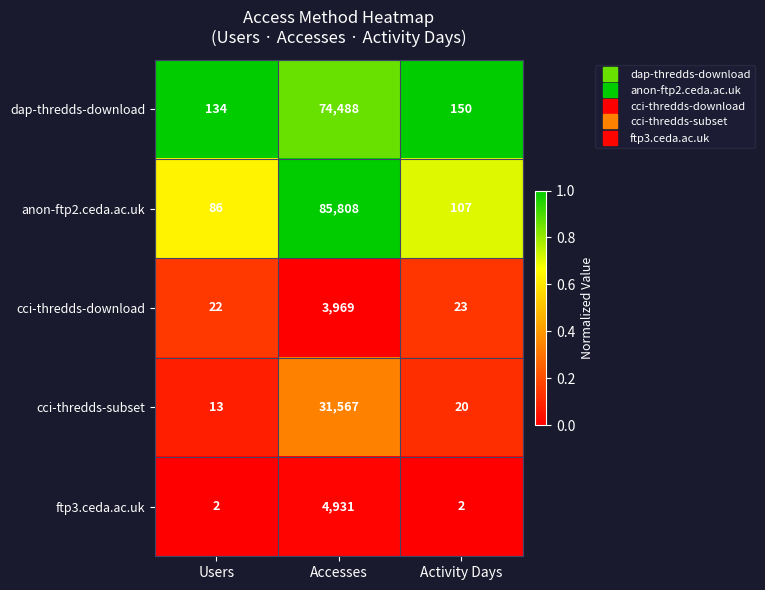

What is the maximum value shown in the chart?

85808